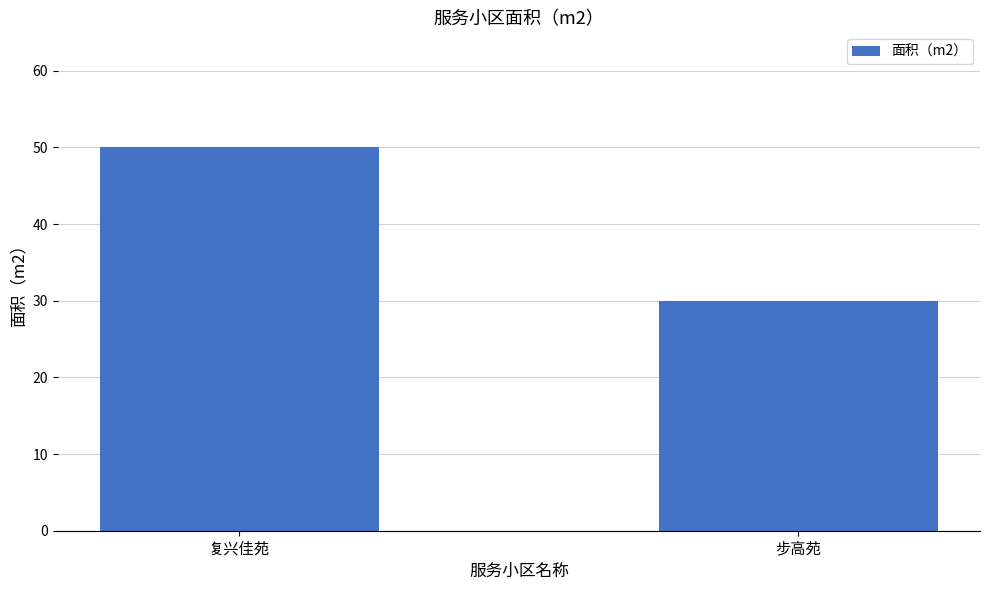

List the labels in order of value, smallest first.

步高苑, 复兴佳苑